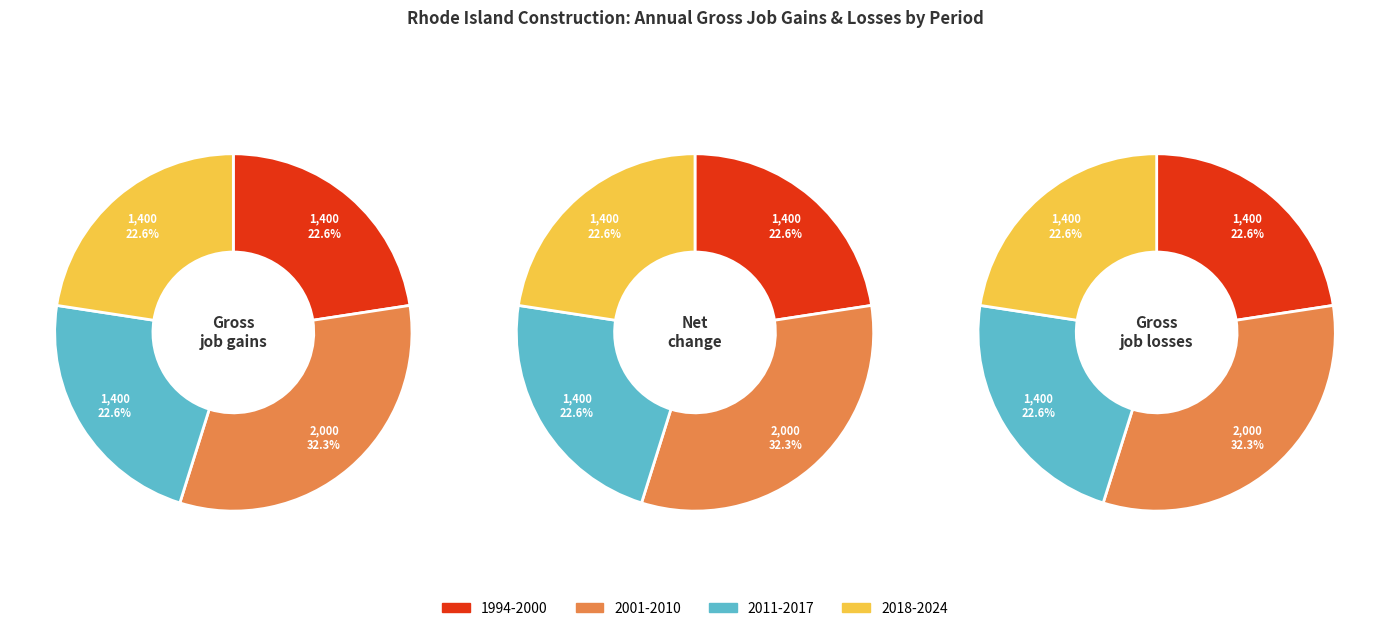

How many slices are in this pie chart?

12